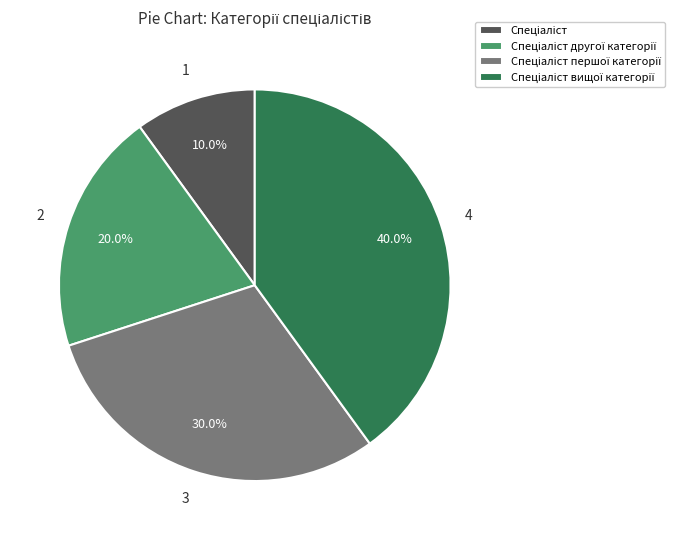

How many slices are in this pie chart?

4